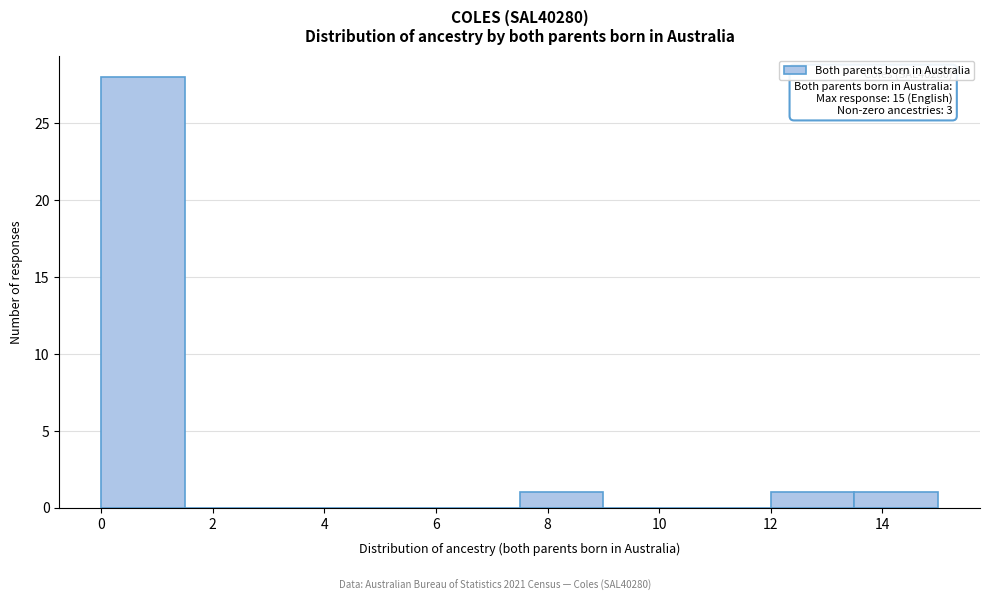

Which range on the x-axis has the tallest bar?

0.0 to 1.5